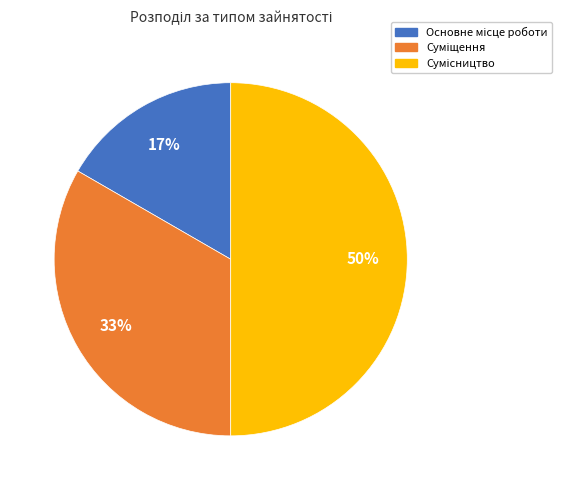

How many segments does this pie chart have?

3